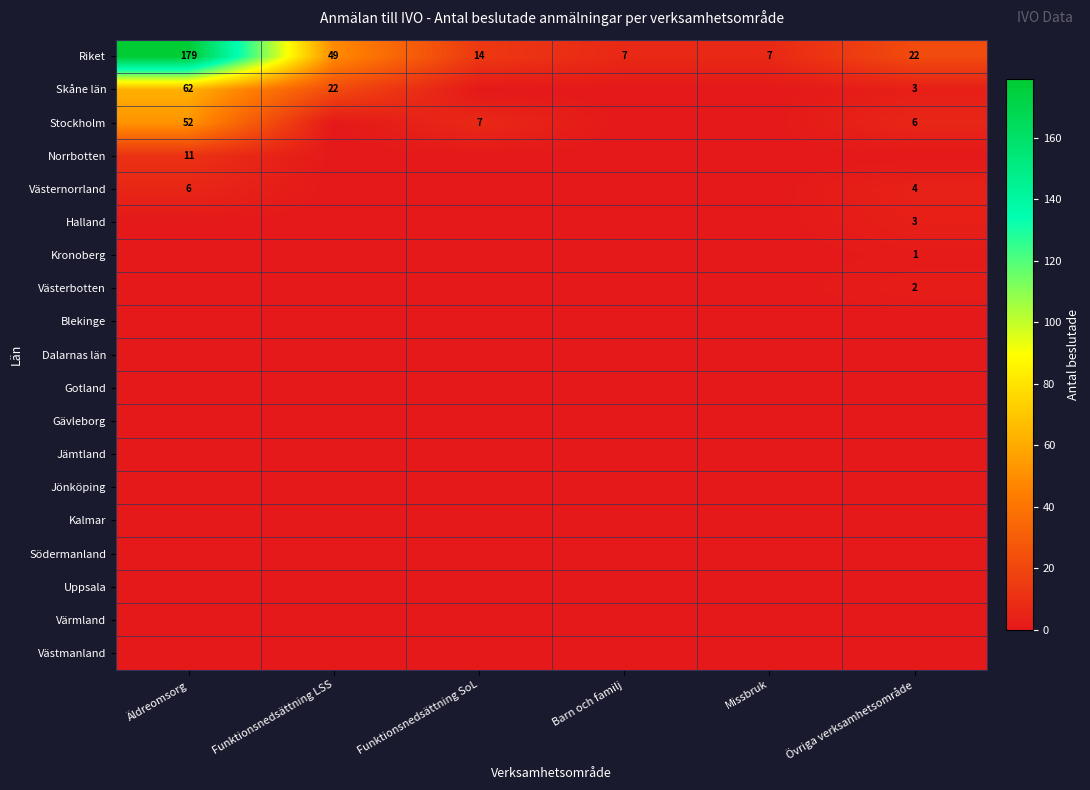

At how many categories does at least one series exceed 173?

1